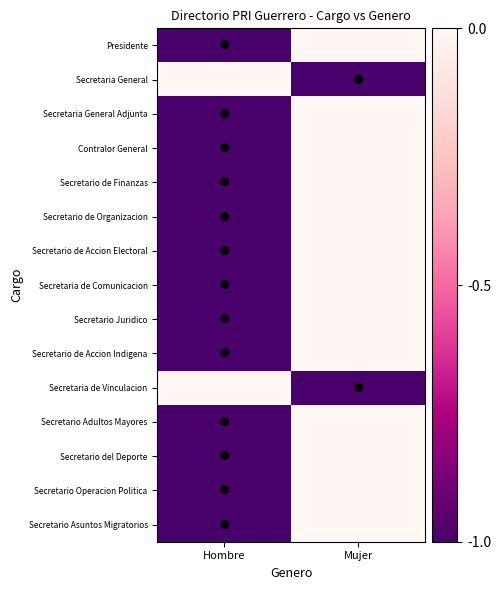

Which category has the lowest value across all series?

Hombre